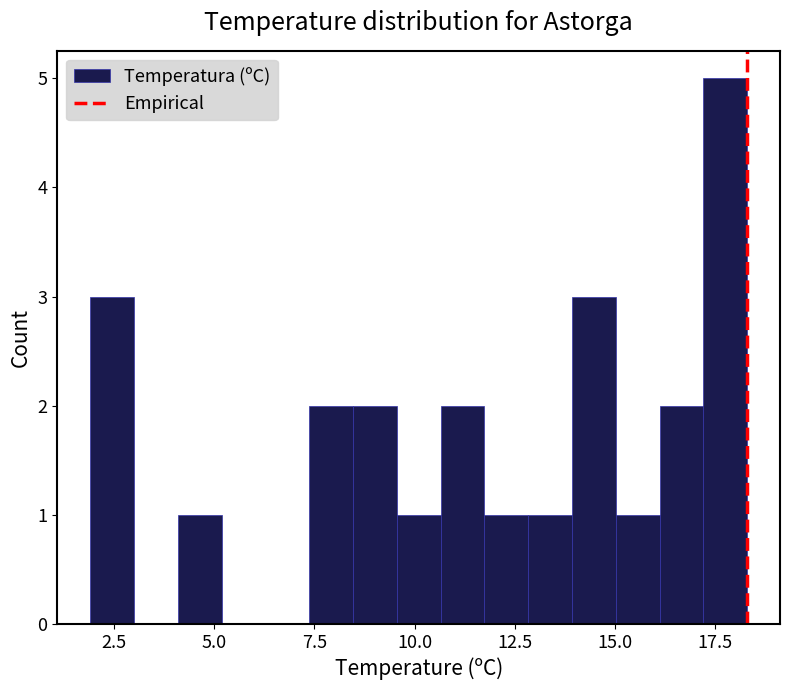

Read against the x-axis, roughly where is the centre of the tallest bar?

18.0